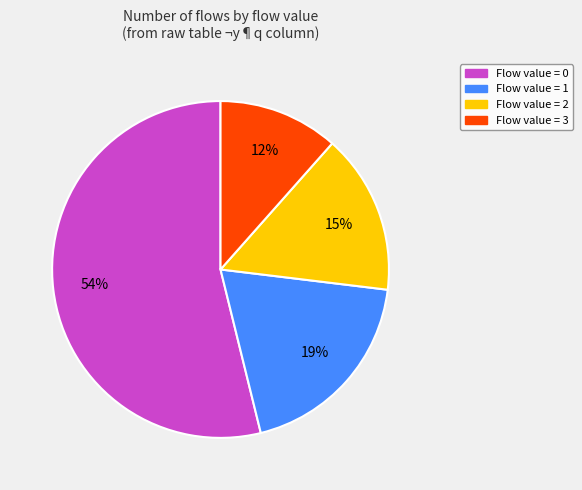

Which has a higher value, Flow value = 2 or Flow value = 3?

Flow value = 2